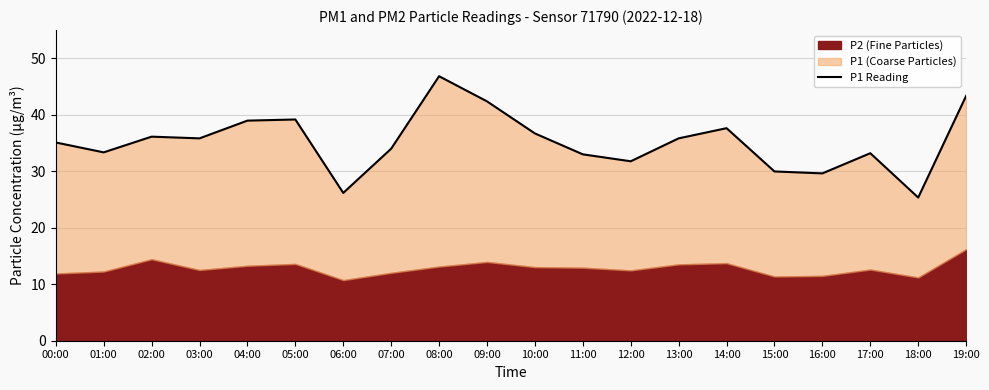

What is the difference between the maximum and second lowest values?

20.7